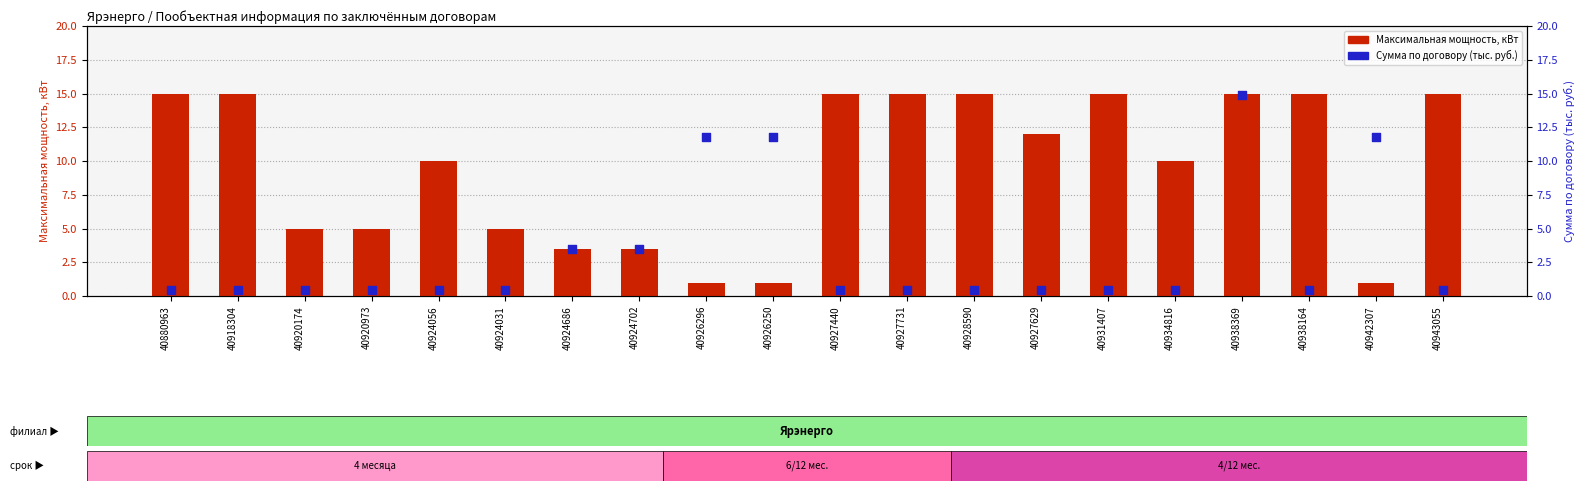

Which series has the widest spread of Y values?

Сумма по договору (тыс. руб.)